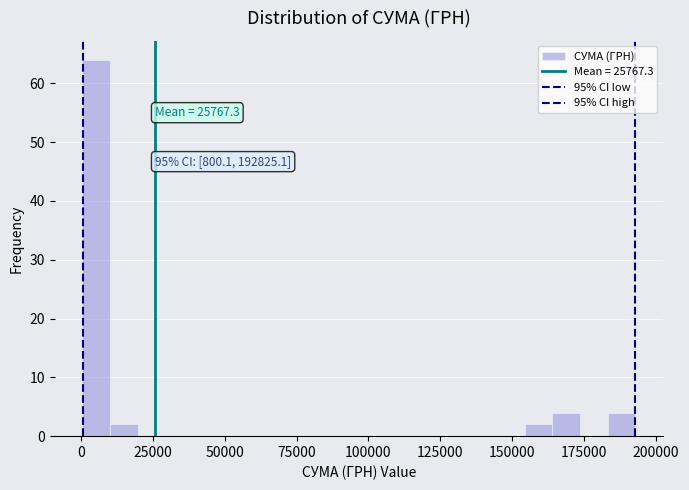

Around what value on the x-axis is the tallest bar? Give the approximate position of its centre, as read against the axis.

5000